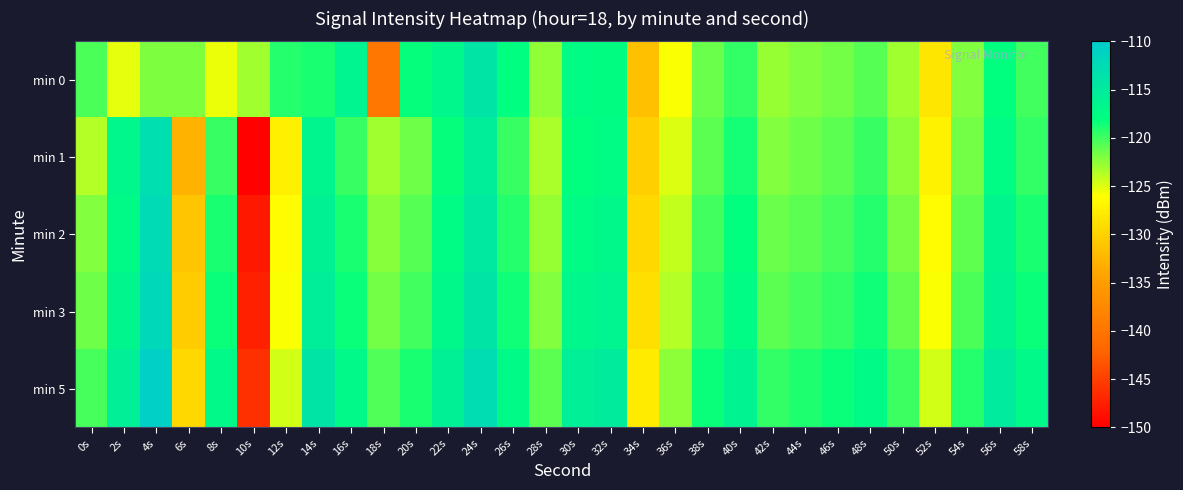

Reading right to left, list all the values displayed in this chart.

min 0: 58s=-120.0	56s=-118.0	54s=-122.1	52s=-128.2	50s=-123.1	48s=-120.8	46s=-121.6	44s=-122.2	42s=-122.8	40s=-119.6	38s=-121.3	36s=-125.9	34s=-131.6	32s=-117.7	30s=-117.5	28s=-122.7	26s=-117.9	24s=-114.0	22s=-116.8	20s=-118.2	18s=-139.8	16s=-116.3	14s=-118.8	12s=-119.2	10s=-123.1	8s=-125.4	6s=-122.0	4s=-121.9	2s=-125.3	0s=-120.4
min 1: 58s=-119.6	56s=-117.4	54s=-121.7	52s=-127.1	50s=-122.5	48s=-119.8	46s=-120.9	44s=-121.5	42s=-122.1	40s=-118.7	38s=-120.8	36s=-124.9	34s=-130.2	32s=-117.6	30s=-118.1	28s=-123.4	26s=-119.8	24s=-115.3	22s=-118.2	20s=-121.5	18s=-123.0	16s=-119.8	14s=-116.5	12s=-127.3	10s=-149.8	8s=-119.8	6s=-132.8	4s=-113.1	2s=-116.8	0s=-123.7
min 2: 58s=-118.9	56s=-116.7	54s=-121.0	52s=-126.4	50s=-121.8	48s=-119.1	46s=-120.2	44s=-120.8	42s=-121.4	40s=-118.0	38s=-120.1	36s=-124.2	34s=-129.5	32s=-116.9	30s=-117.4	28s=-122.7	26s=-119.1	24s=-114.6	22s=-117.5	20s=-120.7	18s=-122.3	16s=-118.9	14s=-115.8	12s=-126.4	10s=-148.1	8s=-118.9	6s=-131.2	4s=-112.5	2s=-117.3	0s=-122.1
min 3: 58s=-118.3	56s=-116.1	54s=-120.4	52s=-125.8	50s=-121.2	48s=-118.5	46s=-119.6	44s=-120.2	42s=-120.8	40s=-117.4	38s=-119.5	36s=-123.6	34s=-128.9	32s=-116.3	30s=-116.8	28s=-122.1	26s=-118.5	24s=-114.0	22s=-116.9	20s=-120.1	18s=-121.7	16s=-118.3	14s=-115.2	12s=-125.8	10s=-147.4	8s=-118.3	6s=-130.6	4s=-111.9	2s=-116.7	0s=-121.5
min 5: 58s=-117.1	56s=-114.9	54s=-119.2	52s=-124.6	50s=-120.0	48s=-117.3	46s=-118.4	44s=-119.0	42s=-119.6	40s=-116.2	38s=-118.3	36s=-122.4	34s=-127.7	32s=-115.1	30s=-115.6	28s=-120.9	26s=-117.3	24s=-112.8	22s=-115.7	20s=-118.9	18s=-120.5	16s=-117.1	14s=-114.0	12s=-124.6	10s=-146.2	8s=-117.1	6s=-129.4	4s=-110.7	2s=-115.5	0s=-120.3